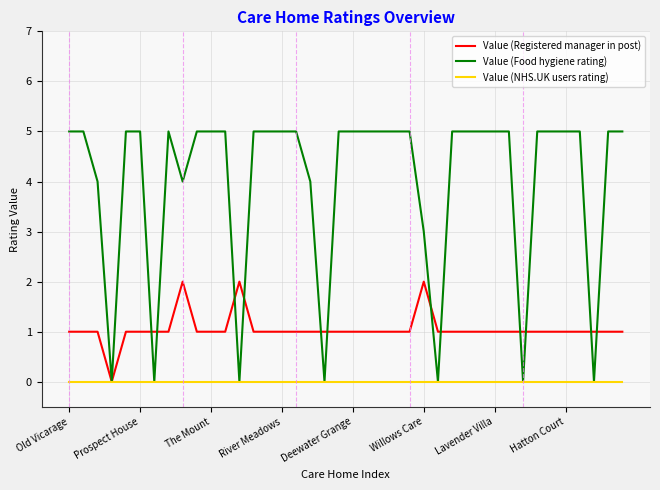

List the series in order of their peak value, highest first.

Value (Food hygiene rating), Value (Registered manager in post), Value (NHS.UK users rating)